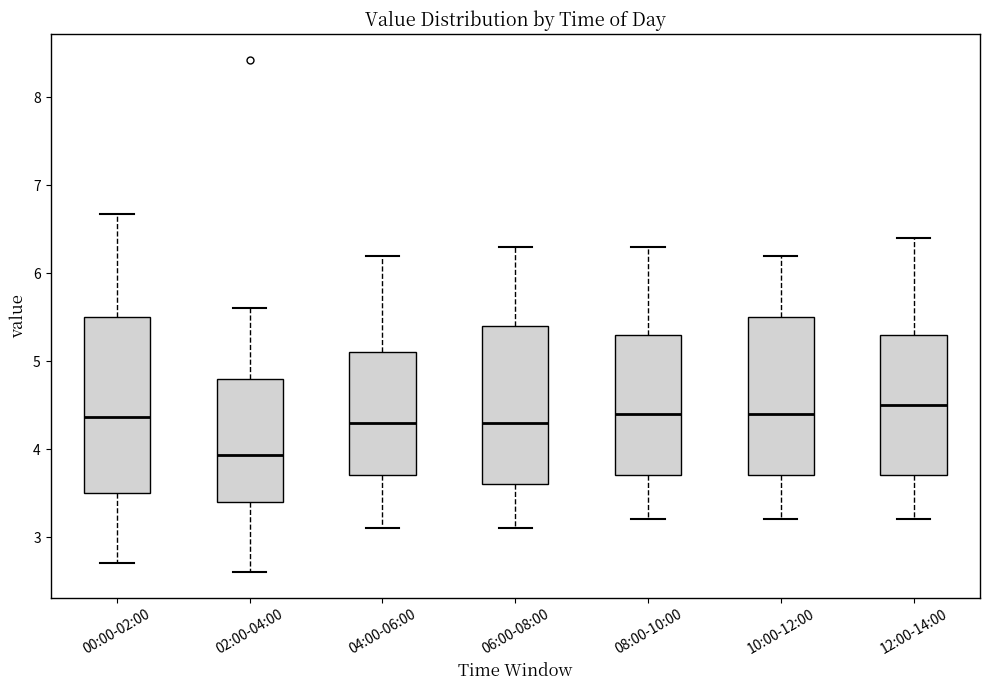

Reading left to right, read every box against the y-axis: the position of its median line, the range the box covers, and the ends of its whiskers. The values are not printed on the chart, so give them approximately, as read against the axis.

00:00-02:00: median 4.4, box 3.5 to 5.5, whiskers 2.7 to 6.7
02:00-04:00: median 3.9, box 3.4 to 4.8, whiskers 2.6 to 5.6
04:00-06:00: median 4.3, box 3.7 to 5.1, whiskers 3.1 to 6.2
06:00-08:00: median 4.3, box 3.6 to 5.4, whiskers 3.1 to 6.3
08:00-10:00: median 4.4, box 3.7 to 5.3, whiskers 3.2 to 6.3
10:00-12:00: median 4.4, box 3.7 to 5.5, whiskers 3.2 to 6.2
12:00-14:00: median 4.5, box 3.7 to 5.3, whiskers 3.2 to 6.4